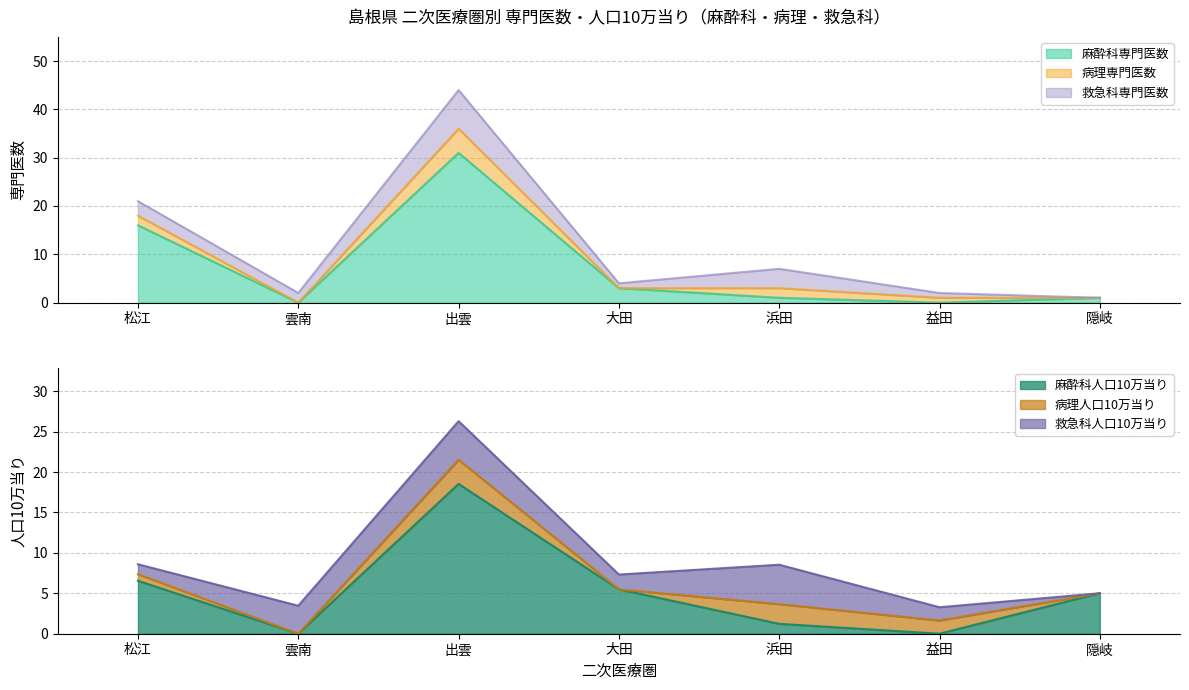

True or false: 病理専門医数 and 病理人口10万当り cross at least once.

False